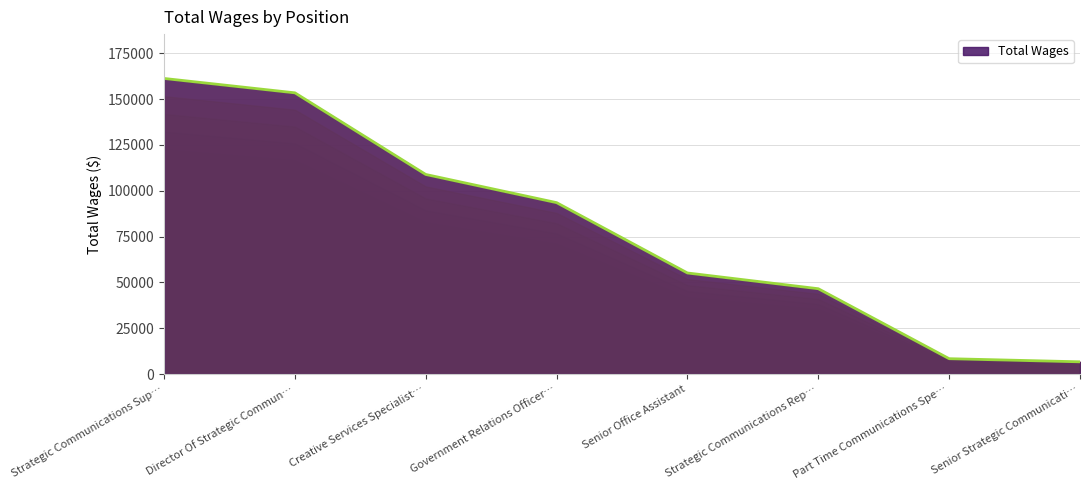

At which label is Total Wages closest to 83984?

Government Relations Officer…